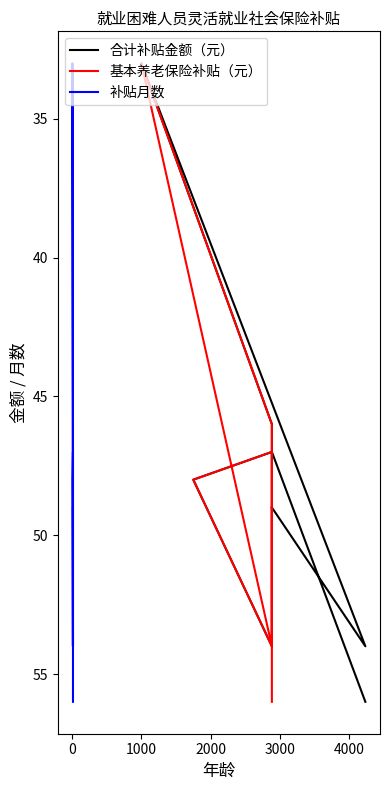

How many series are shown in this chart?

3